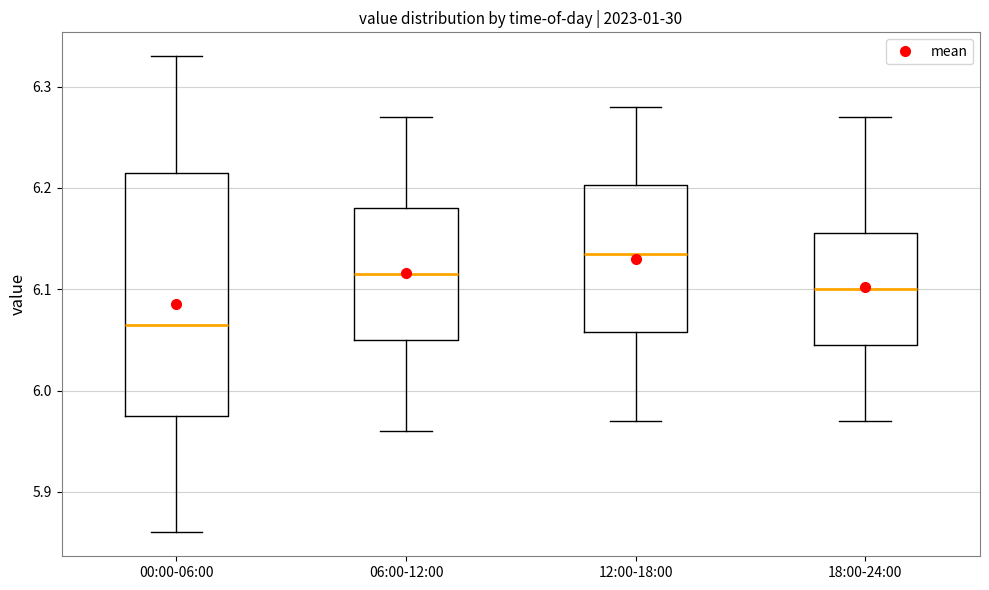

Reading left to right, read every box against the y-axis: the position of its median line, the range the box covers, and the ends of its whiskers. The values are not printed on the chart, so give them approximately, as read against the axis.

00:00-06:00: median 6.07, box 5.98 to 6.22, whiskers 5.86 to 6.33
06:00-12:00: median 6.12, box 6.05 to 6.18, whiskers 5.96 to 6.27
12:00-18:00: median 6.14, box 6.06 to 6.20, whiskers 5.97 to 6.28
18:00-24:00: median 6.10, box 6.05 to 6.16, whiskers 5.97 to 6.27